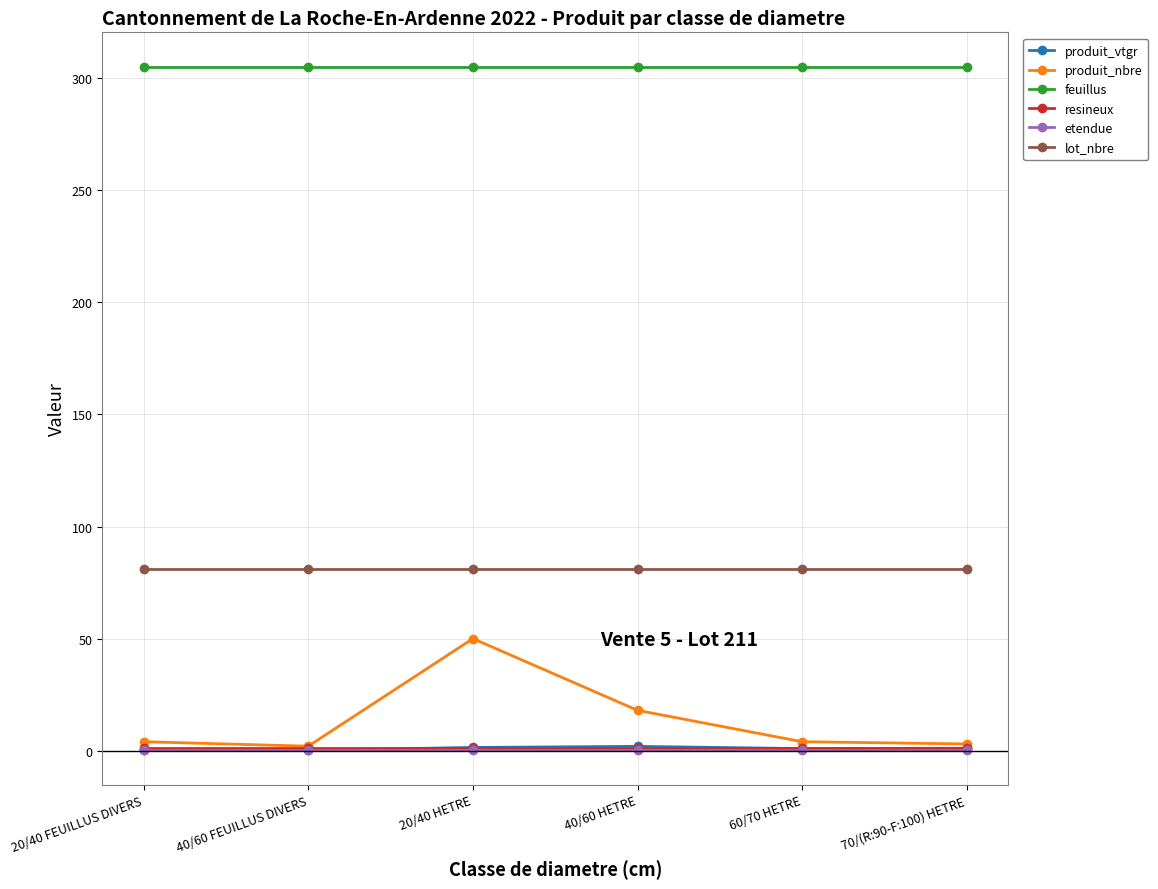

What is the maximum value shown in the chart?

305.2